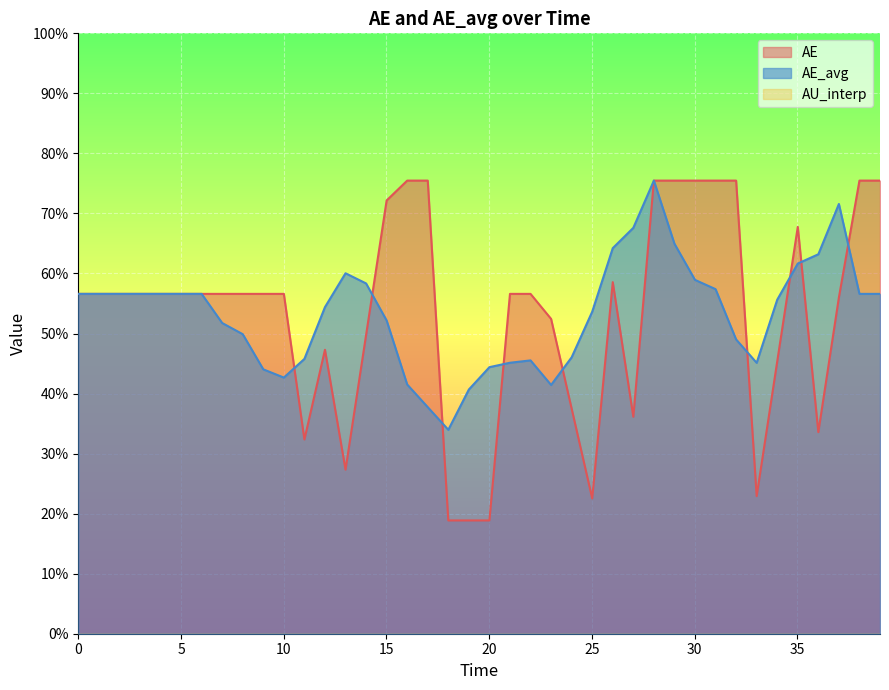

Which series has the widest spread of values?

AE